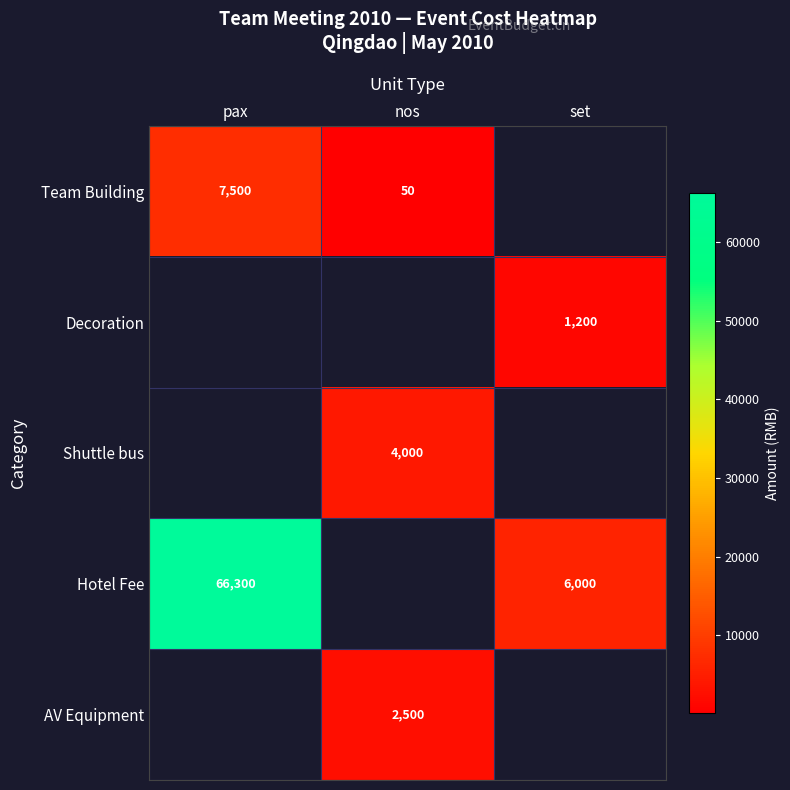

Is it true that Shuttle bus equals 848 at nos?

False